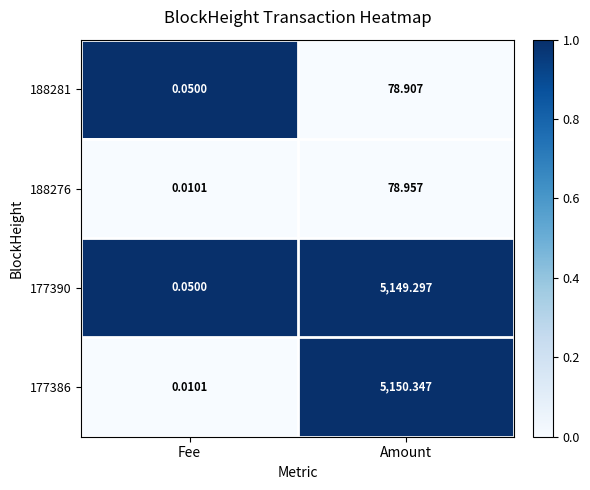

Which series has the widest spread of values?

177386